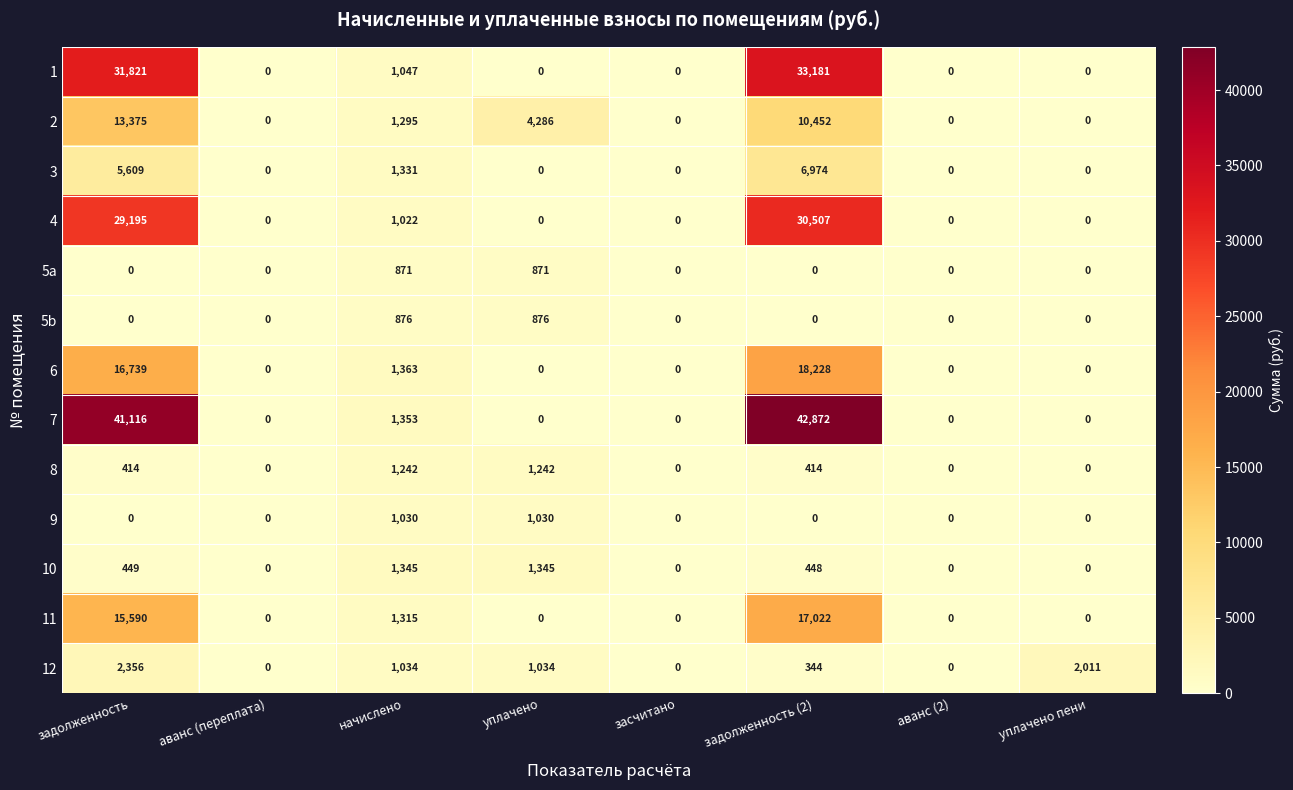

Is it true that 12 equals 344 at задолженность (2)?

True